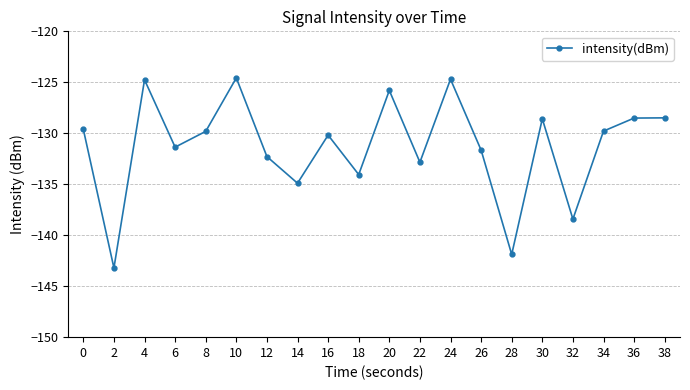

Read the value at 8.

-129.8